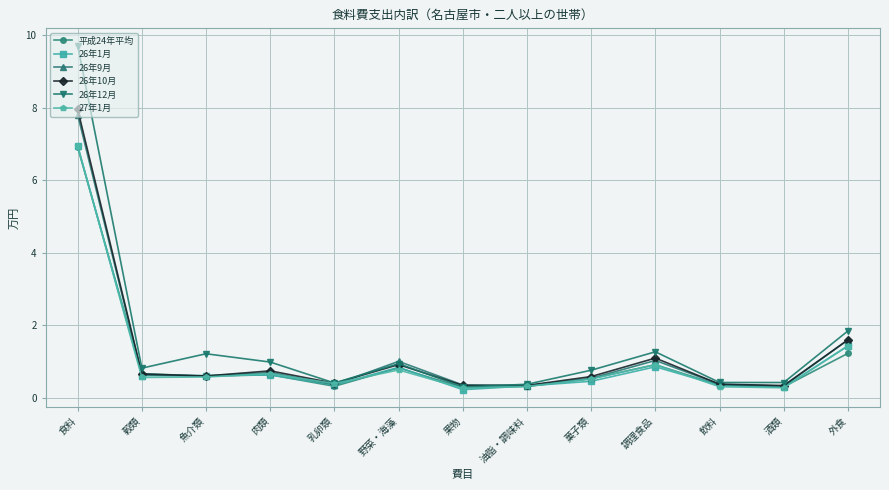

In 26年12月, how many points are lower than both neighbors (excluding endpoints)?

4